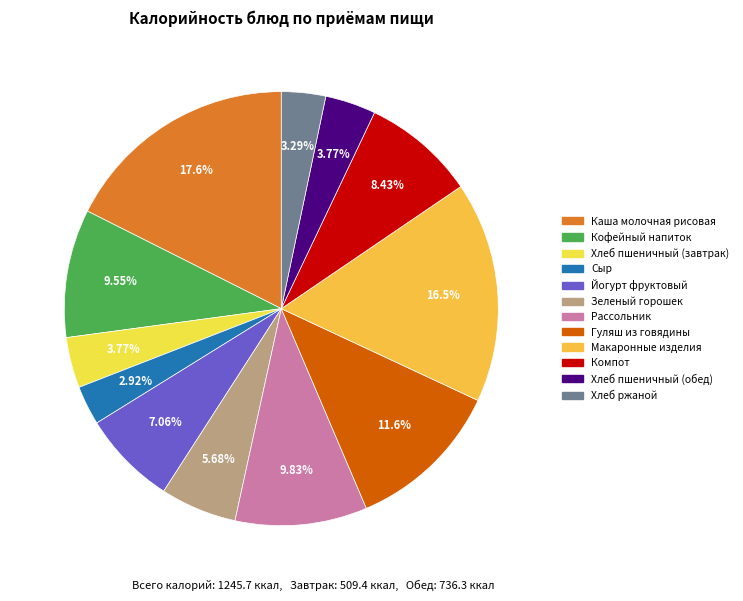

Does Сыр represent more than half of the total?

No